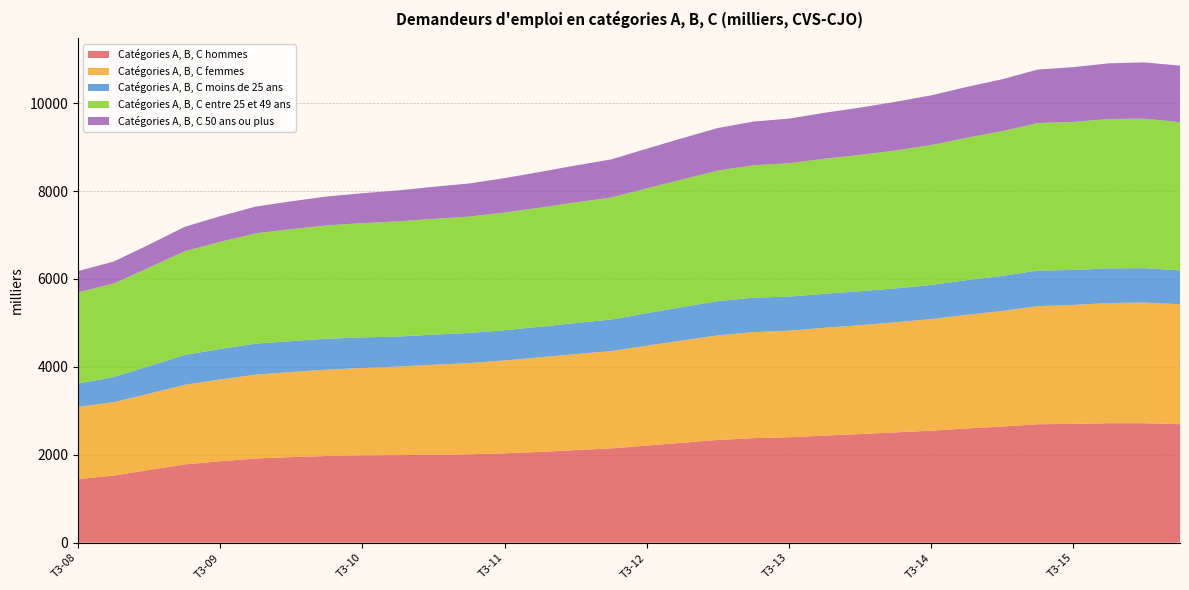

Reading left to right, extract all data points from this chart.

Catégories A, B, C hommes: 1447.6	1527.1	1655.6	1781.8	1853.3	1916.0	1947.8	1972.1	1987.2	1993.1	2000.0	2010.7	2034.6	2065.3	2108.6	2144.7	2209.5	2274.1	2337.4	2378.7	2398.4	2436.4	2471.6	2509.8	2549.2	2599.5	2642.0	2695.6	2702.4	2718.5	2718.2	2696.3
Catégories A, B, C femmes: 1642.3	1670.2	1735.4	1810.9	1860.6	1907.1	1935.7	1965.6	1987.9	2013.5	2048.3	2075.0	2112.1	2152.3	2182.2	2214.9	2272.1	2327.0	2379.4	2411.4	2425.3	2453.5	2477.1	2504.9	2539.0	2584.4	2629.6	2686.2	2706.5	2734.3	2744.9	2730.0
Catégories A, B, C moins de 25 ans: 533.2	571.4	627.7	677.9	693.7	706.4	703.0	702.4	695.4	682.5	685.3	685.3	687.7	695.2	707.7	716.7	740.1	761.2	779.2	784.8	773.8	773.7	773.0	771.1	775.0	789.7	798.3	810.2	794.7	788.8	781.5	768.8
Catégories A, B, C entre 25 et 49 ans: 2069.2	2127.7	2240.2	2359.5	2437.2	2508.4	2547.2	2578.1	2599.7	2620.1	2634.2	2647.1	2676.7	2710.3	2743.6	2776.6	2838.6	2901.7	2969.9	3010.9	3034.1	3071.8	3099.7	3137.4	3182.0	3238.4	3291.7	3354.3	3369.0	3397.1	3402.2	3370.3
Catégories A, B, C 50 ans ou plus: 487.4	498.2	523.1	555.2	583.0	608.3	633.3	657.2	680.1	703.9	728.7	753.3	782.3	812.1	839.4	866.3	902.9	938.1	967.7	994.4	1015.7	1044.4	1076.1	1106.1	1131.2	1155.9	1181.5	1217.3	1245.2	1266.9	1279.4	1287.2